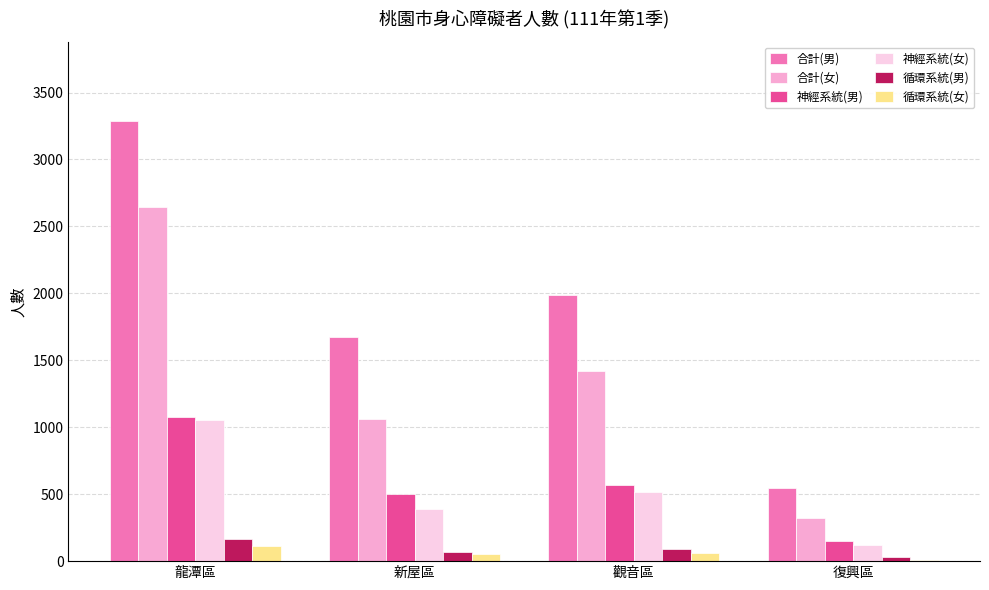

Which series changed the most between 龍潭區 and 觀音區?

合計(男)